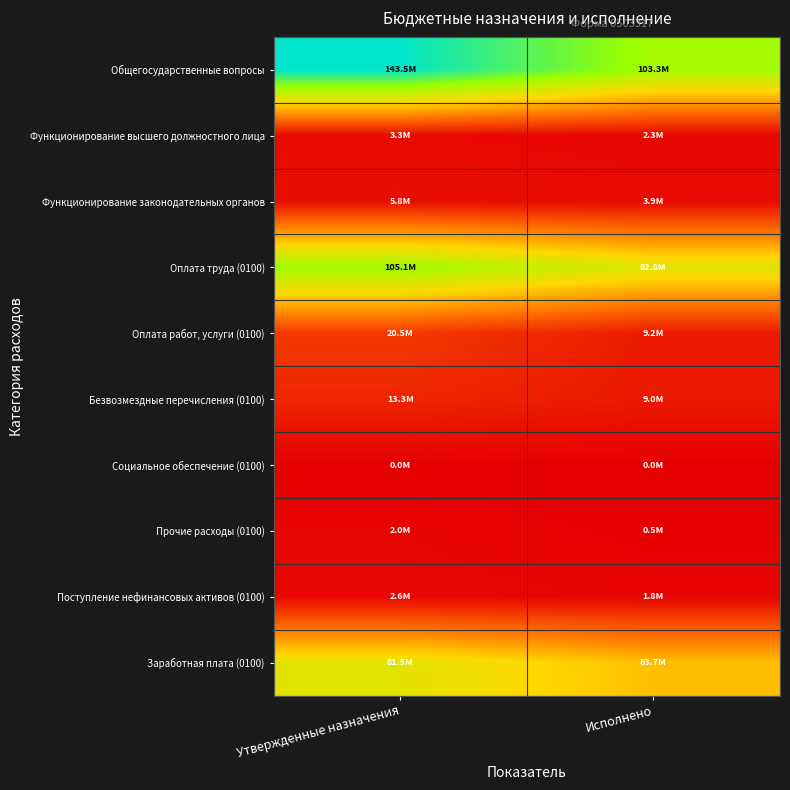

Reading left to right, list all the values displayed in this chart.

Общегосударственные вопросы: Утвержденные назначения=143515020.0	Исполнено=103329342.7
Функционирование высшего должностного лица: Утвержденные назначения=3335000.0	Исполнено=2266141.8
Функционирование законодательных органов: Утвержденные назначения=5756000.0	Исполнено=3852128.8
Оплата труда (0100): Утвержденные назначения=105059800.0	Исполнено=82832046.3
Оплата работ, услуги (0100): Утвержденные назначения=20482200.0	Исполнено=9161821.4
Безвозмездные перечисления (0100): Утвержденные назначения=13348800.0	Исполнено=9006800.0
Социальное обеспечение (0100): Утвержденные назначения=21000.0	Исполнено=21000.0
Прочие расходы (0100): Утвержденные назначения=2001220.0	Исполнено=468165.7
Поступление нефинансовых активов (0100): Утвержденные назначения=2602000.0	Исполнено=1839509.3
Заработная плата (0100): Утвержденные назначения=81481800.0	Исполнено=63680941.3